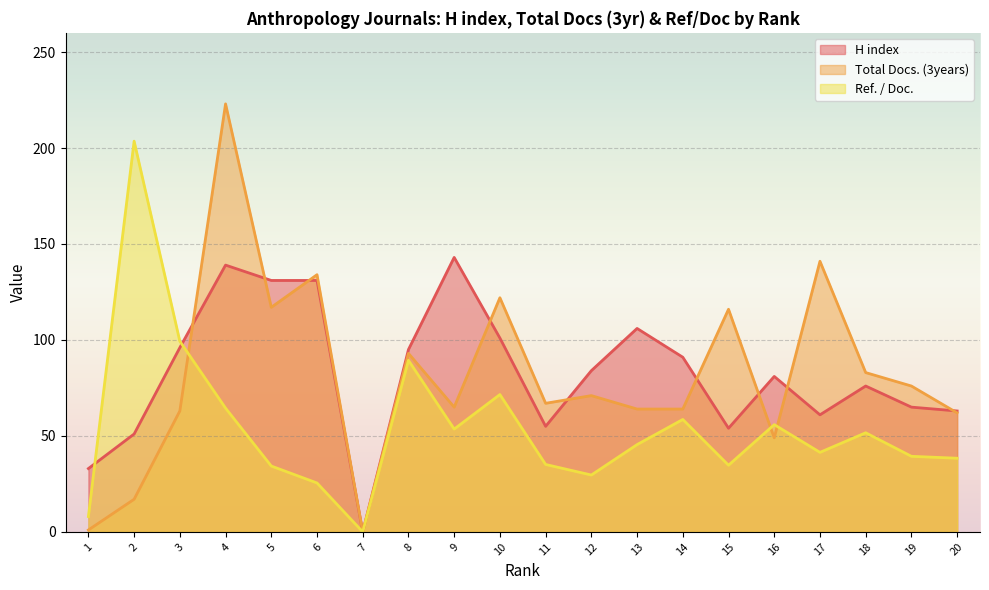

Which series has the largest total across all categories?

H index